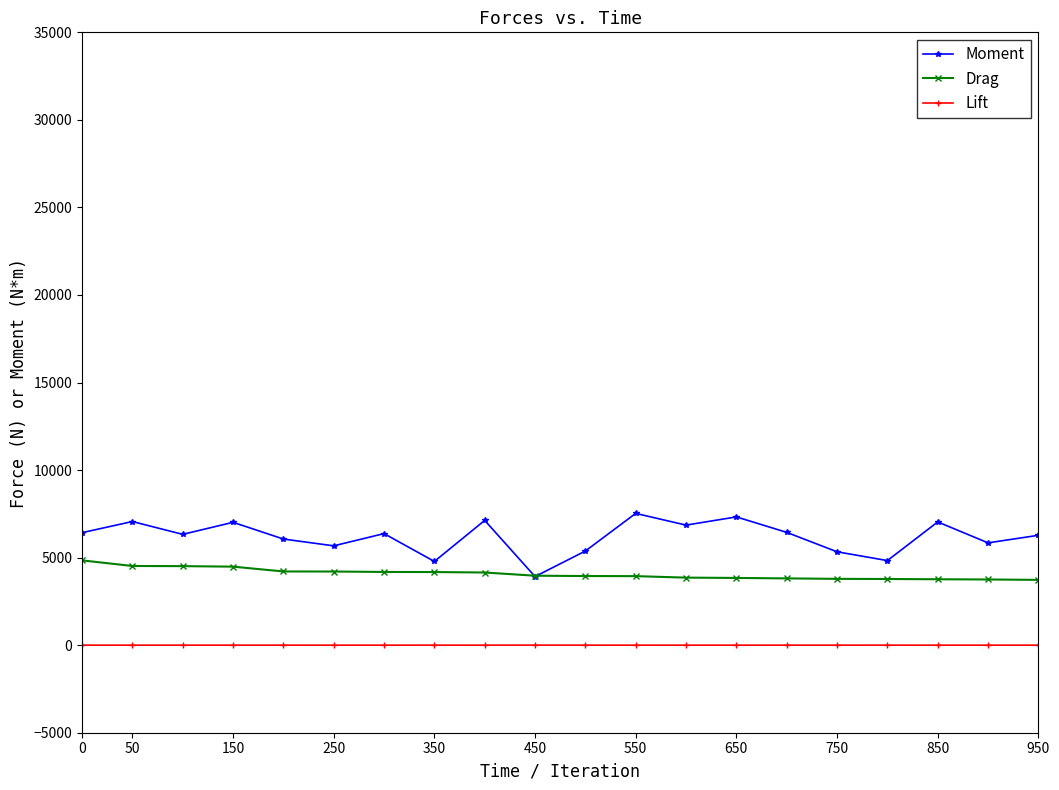

What is the difference between the maximum and minimum values in the Lift series?

2.2